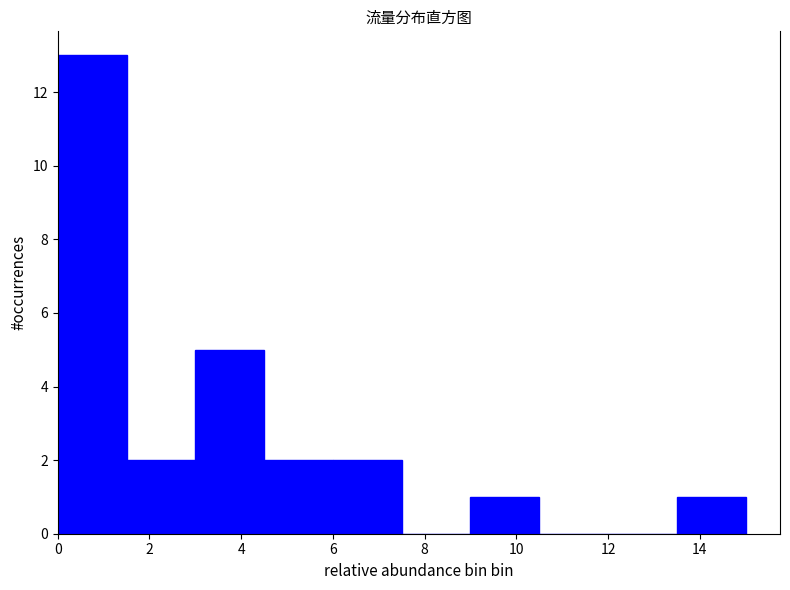

Reading left to right, transcribe this chart: for each bar, give the range it covers on the x-axis and its height. Neither the bar edges nor the heights are printed on the chart, so give them approximately, as read against the axes.

0.0 to 1.5: 13
1.5 to 3.0: 2
3.0 to 4.5: 5
4.5 to 6.0: 2
6.0 to 7.5: 2
7.5 to 9.0: 0
9.0 to 10.5: 1
10.5 to 12.0: 0
12.0 to 13.5: 0
13.5 to 15.0: 1